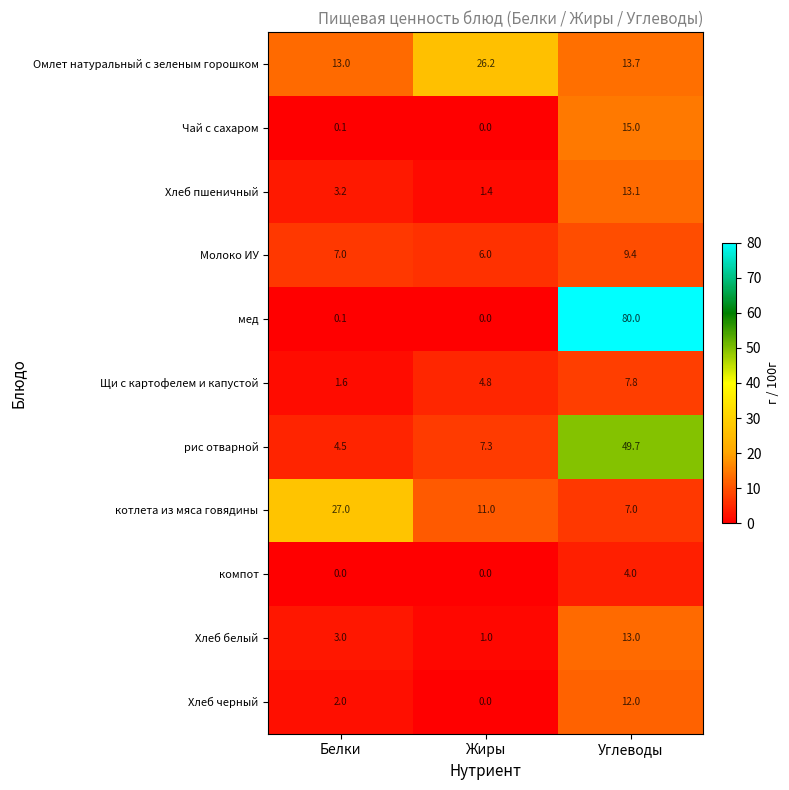

The Щи с картофелем и капустой series shows 4.8 at Жиры. True or false?

True